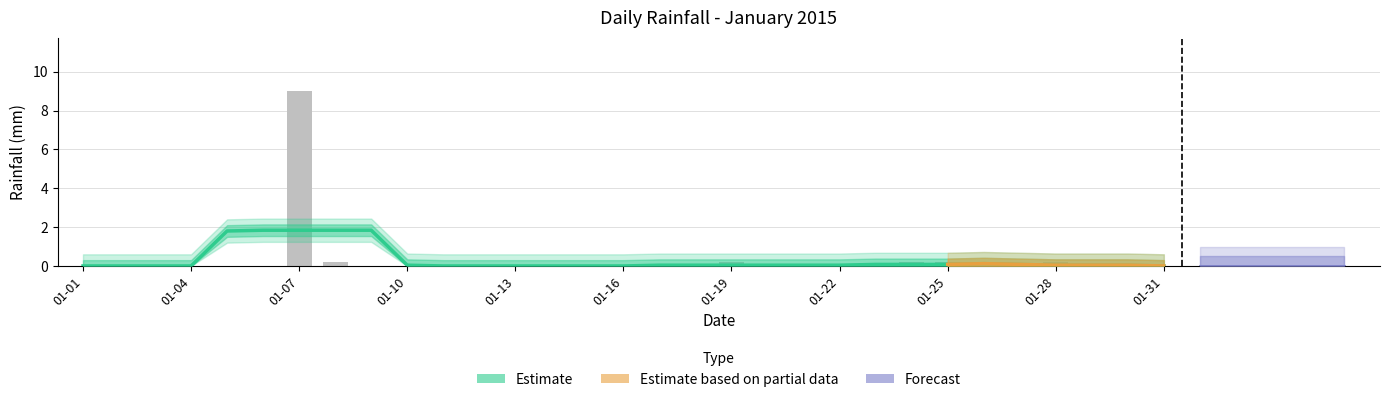

Does the chart contain any negative values?

No